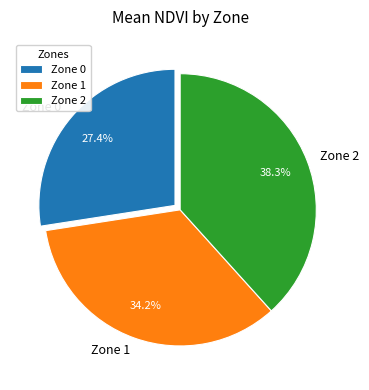

Is there a majority slice in this chart?

No